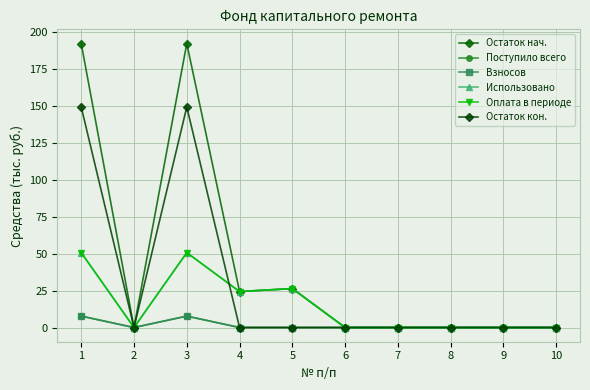

How many lines are shown in the chart?

6